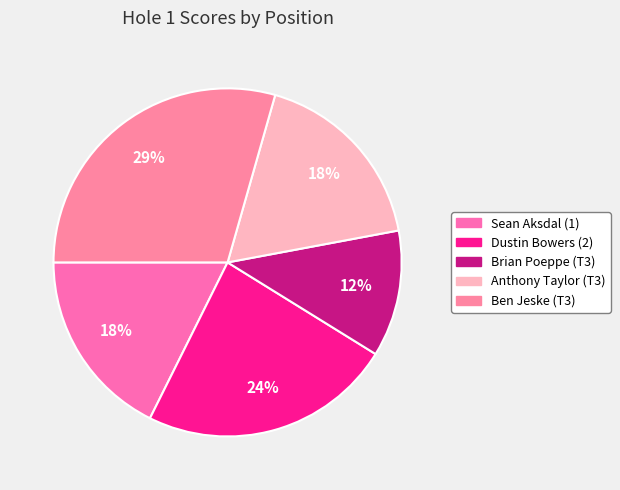

To the nearest percent, what portion does Ben Jeske (T3) represent?

29%